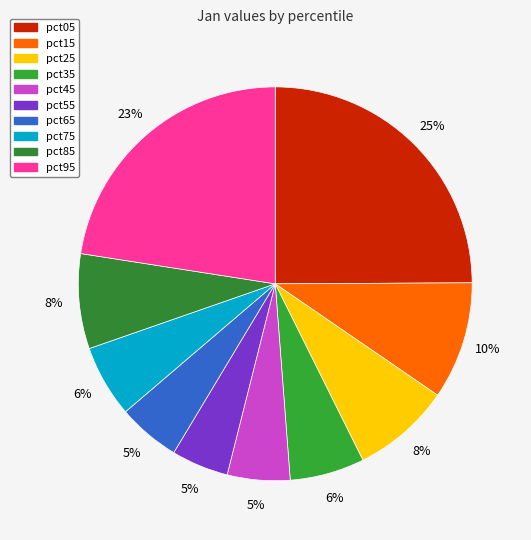

To the nearest percent, what is the difference between the pct85 and pct55 slice percentages?

3%